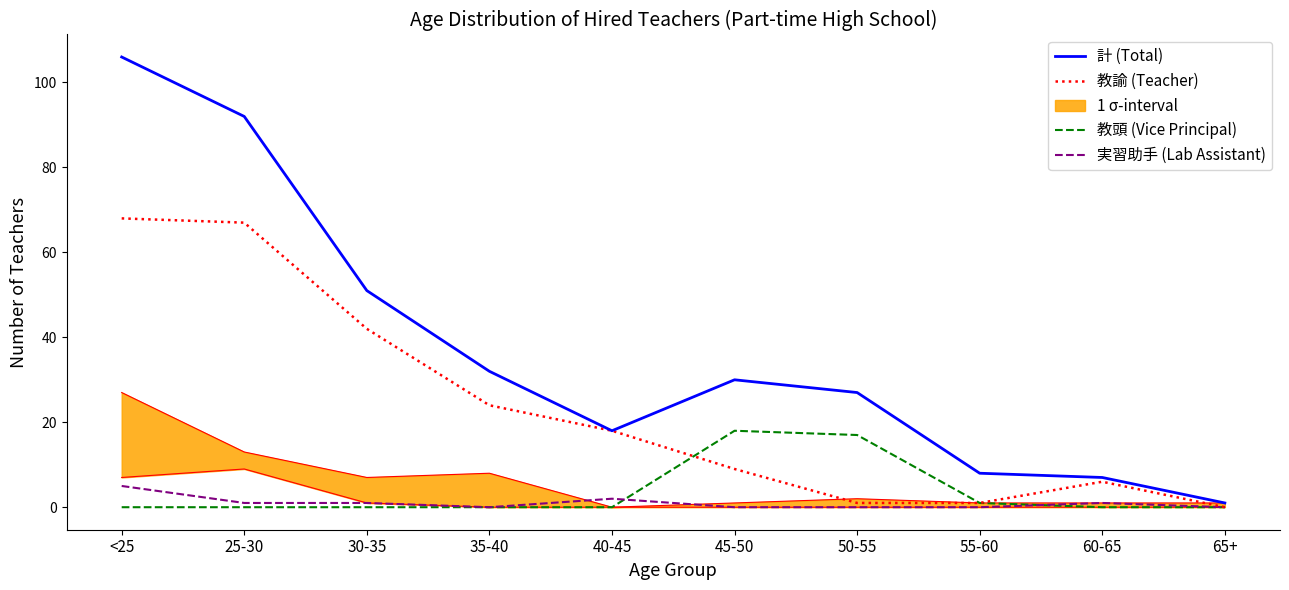

What are all the series names shown in the legend?

計 (Total), 教諭 (Teacher), 教頭 (Vice Principal), 実習助手 (Lab Assistant)